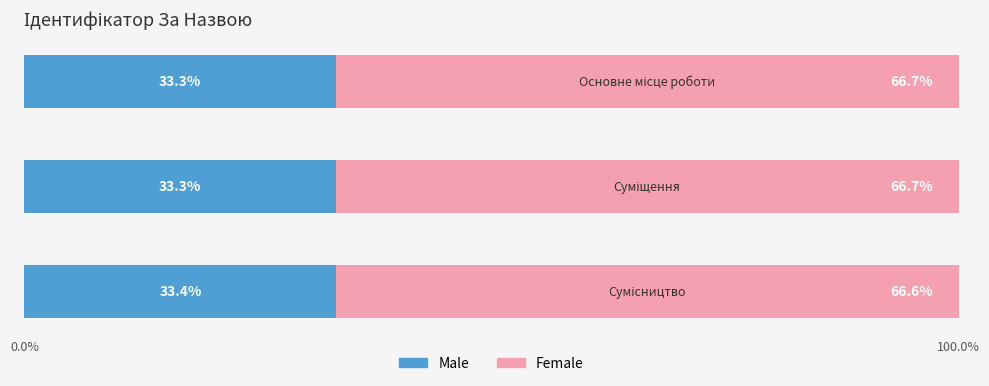

What is the maximum value for Male?

33.4